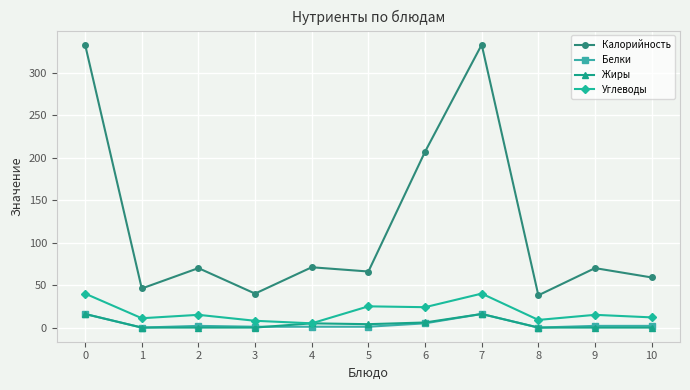

What is the greatest value displayed?

333